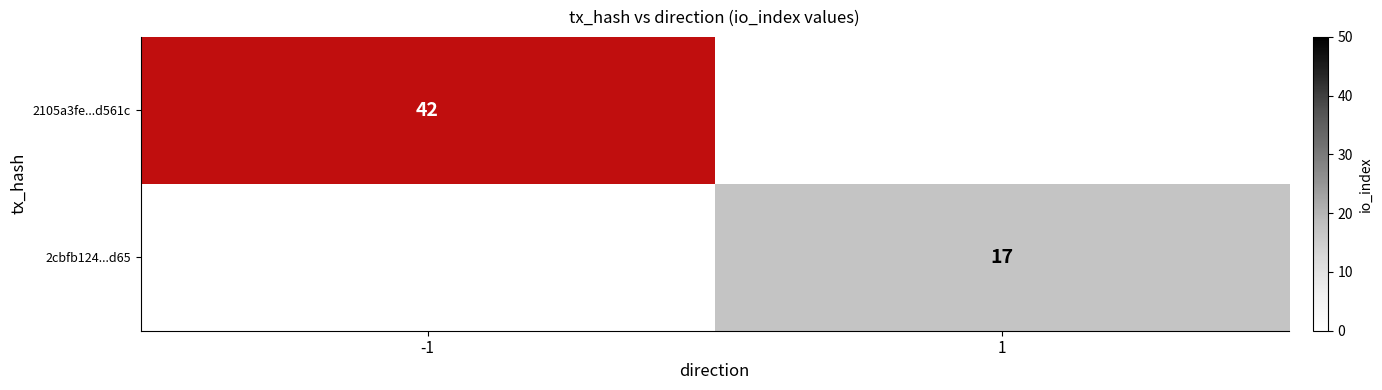

The 2cbfb124...d65 series shows 10 at 1. True or false?

False